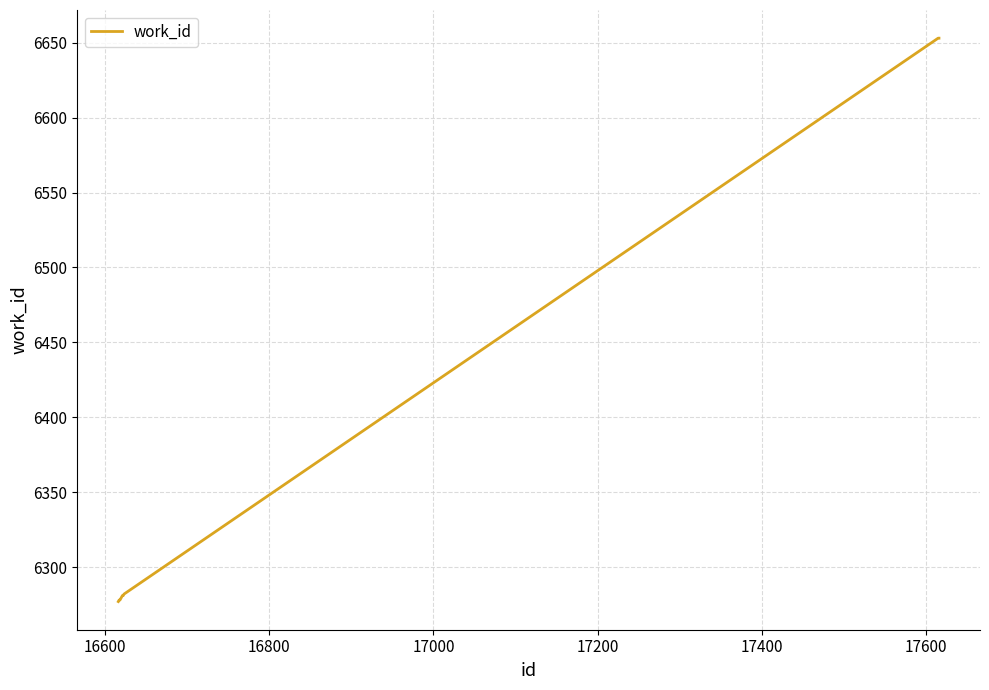

What is the smallest value displayed?

6277